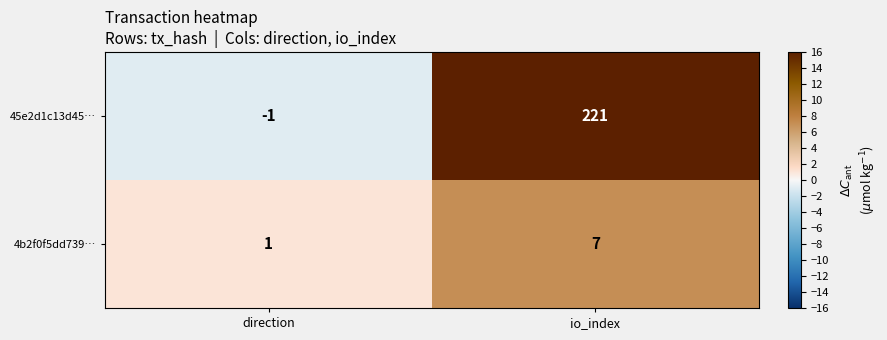

At which category is the sum across all series the highest?

io_index